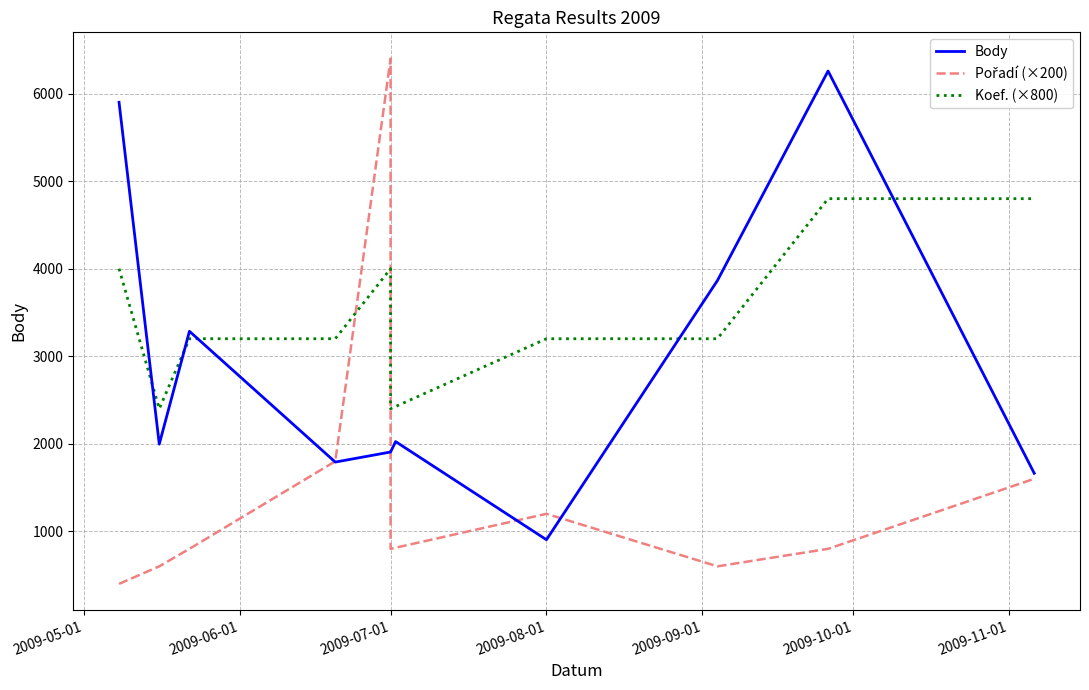

Which category has the lowest value in the Body series?

2009-08-01